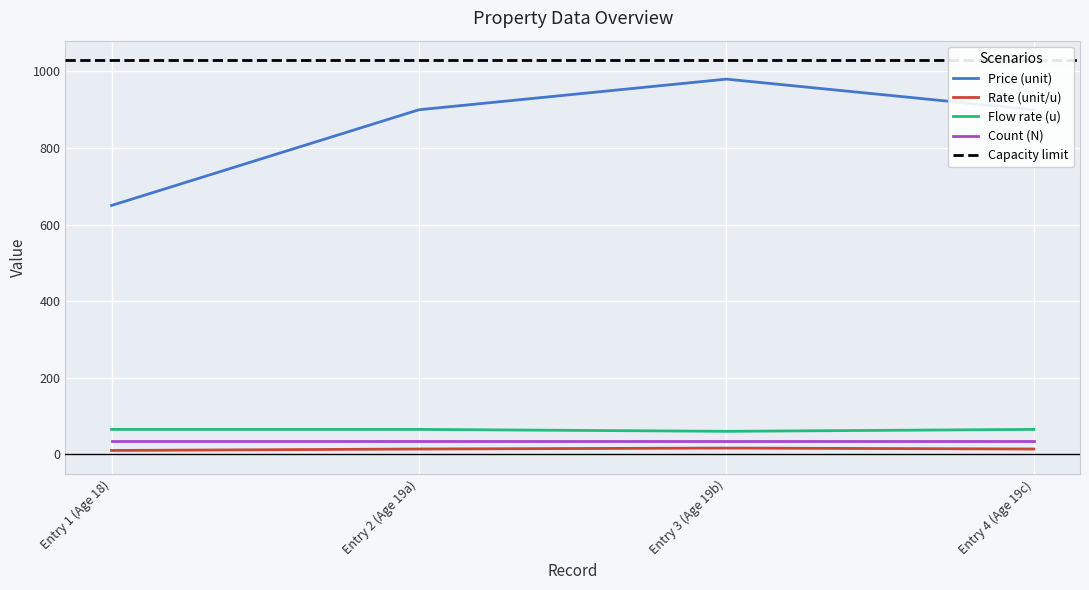

True or false: Count (N) and Price (unit) intersect in this chart.

False